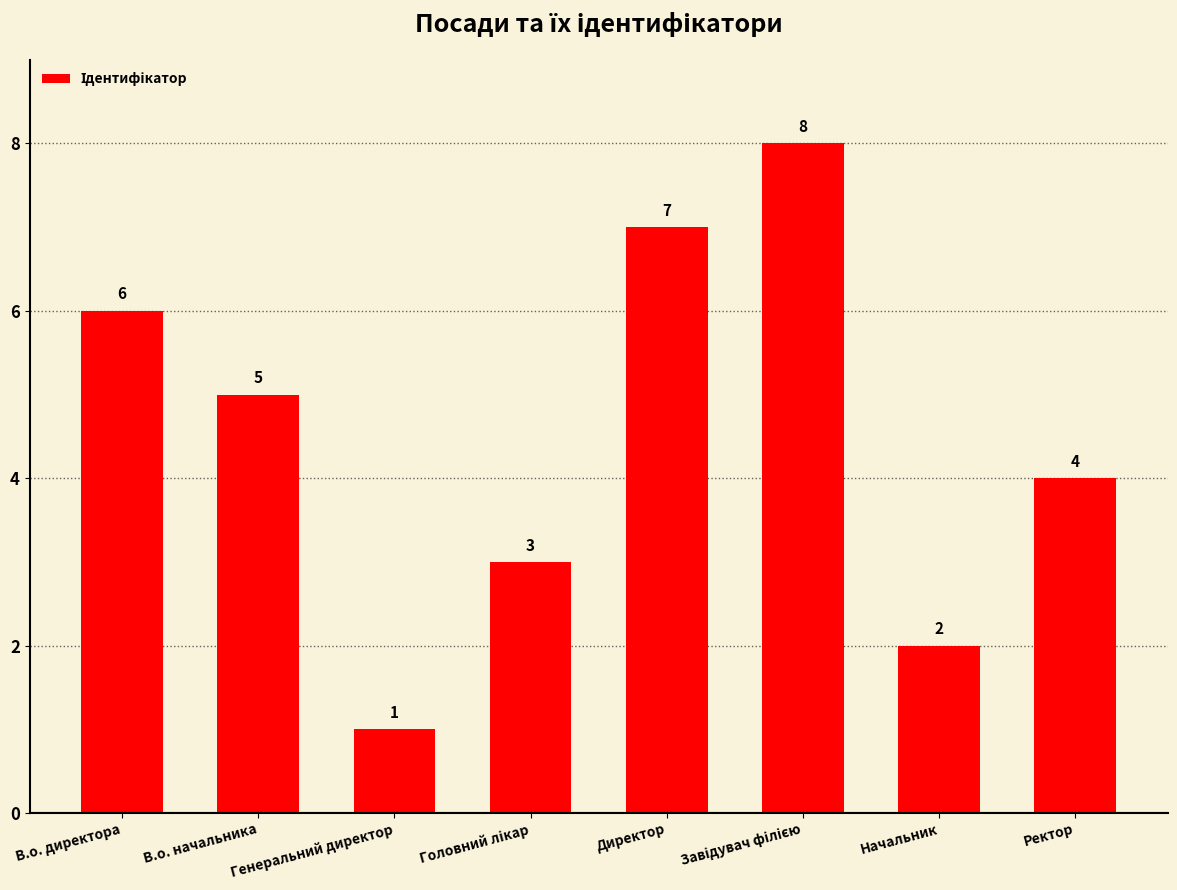

What is the difference between the maximum and minimum values?

7